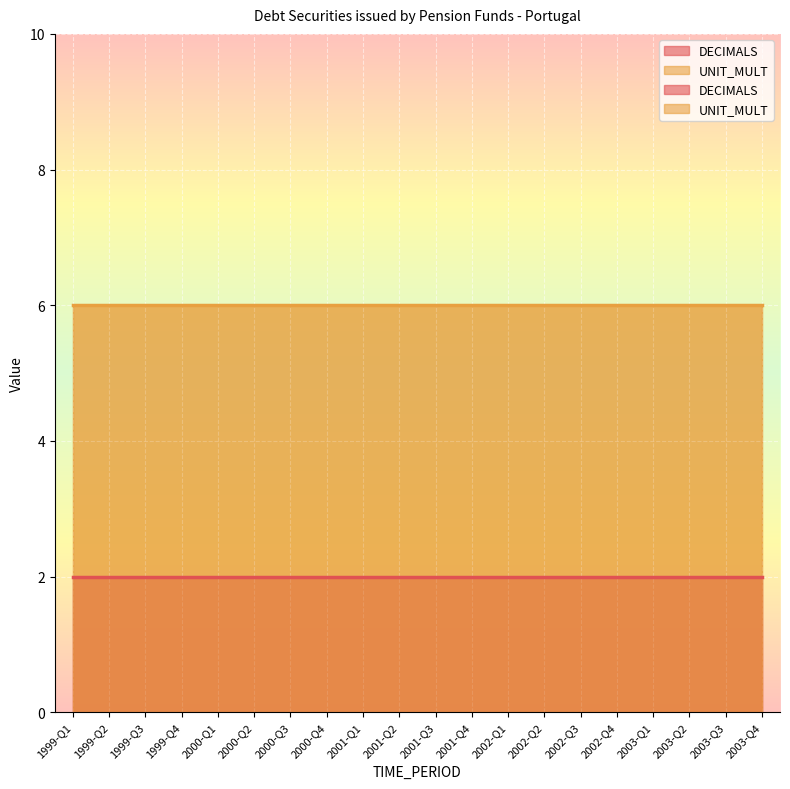

Between 1999-Q3 and 2003-Q3, which series saw the biggest shift?

DECIMALS